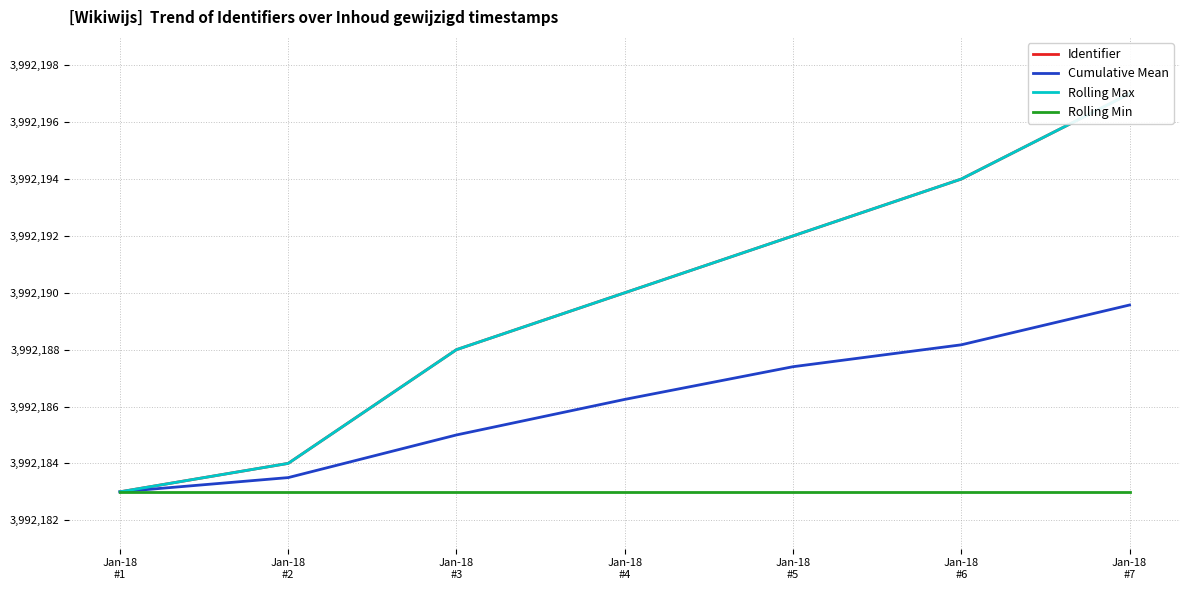

Reading left to right, list all the values displayed in this chart.

Identifier: Jan-18
#1=3992183.0	Jan-18
#2=3992184.0	Jan-18
#3=3992188.0	Jan-18
#4=3992190.0	Jan-18
#5=3992192.0	Jan-18
#6=3992194.0	Jan-18
#7=3992197.0
Cumulative Mean: Jan-18
#1=3992183.0	Jan-18
#2=3992183.5	Jan-18
#3=3992185.0	Jan-18
#4=3992186.2	Jan-18
#5=3992187.4	Jan-18
#6=3992188.2	Jan-18
#7=3992189.6
Rolling Max: Jan-18
#1=3992183.0	Jan-18
#2=3992184.0	Jan-18
#3=3992188.0	Jan-18
#4=3992190.0	Jan-18
#5=3992192.0	Jan-18
#6=3992194.0	Jan-18
#7=3992197.0
Rolling Min: Jan-18
#1=3992183.0	Jan-18
#2=3992183.0	Jan-18
#3=3992183.0	Jan-18
#4=3992183.0	Jan-18
#5=3992183.0	Jan-18
#6=3992183.0	Jan-18
#7=3992183.0